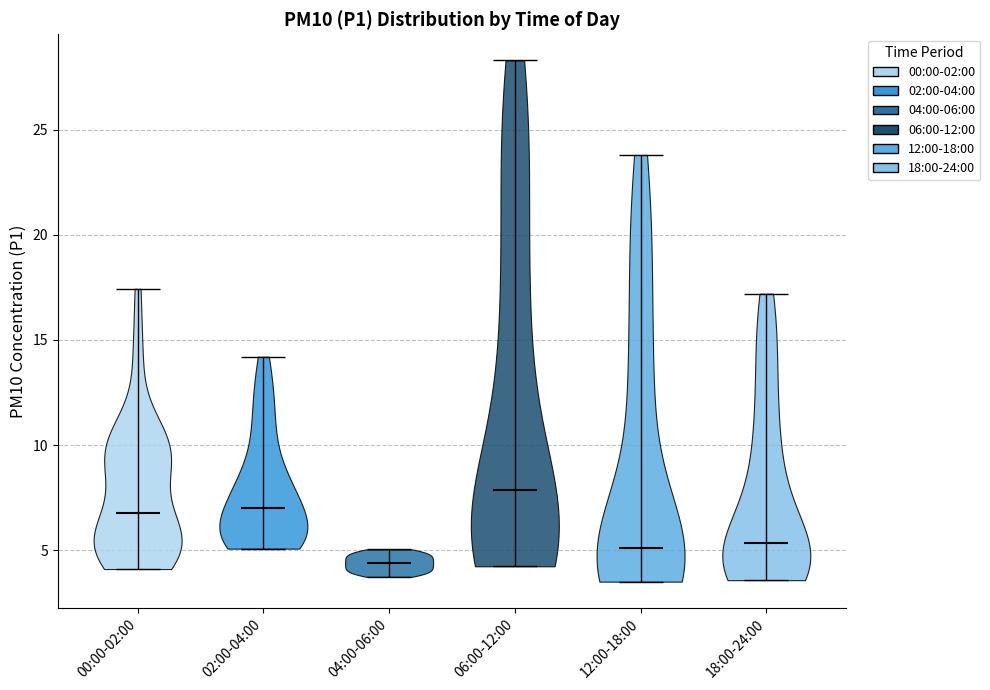

Reading left to right, read every violin against the y-axis: where its median line is, and the lowest and highest points it reaches. The values are not printed on the chart, so give them approximately, as read against the axis.

00:00-02:00: median line 7.0, lowest point 4.0, highest point 17.5
02:00-04:00: median line 7.0, lowest point 5.0, highest point 14.0
04:00-06:00: median line 4.5, lowest point 3.5, highest point 5.0
06:00-12:00: median line 8.0, lowest point 4.0, highest point 28.5
12:00-18:00: median line 5.0, lowest point 3.5, highest point 24.0
18:00-24:00: median line 5.5, lowest point 3.5, highest point 17.0